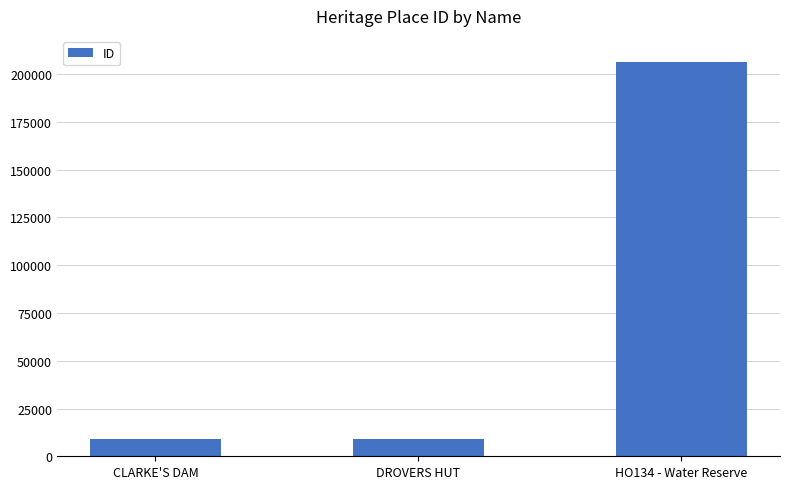

What is the label of the 2nd bar from the left?

DROVERS HUT